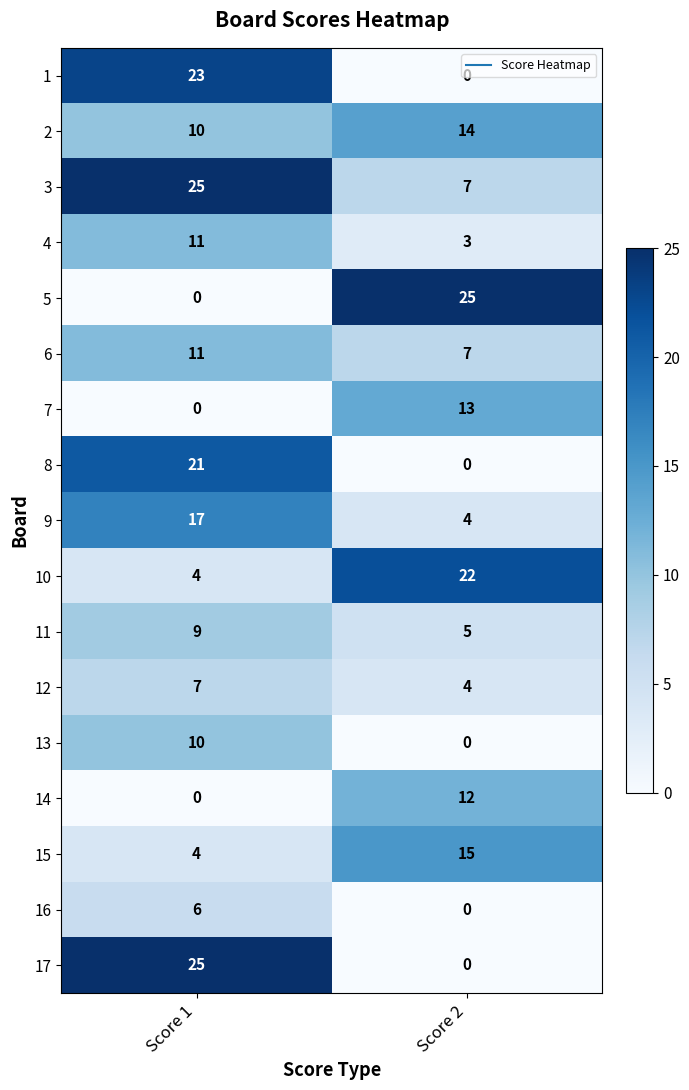

At which category is the sum across all series the highest?

Score 1